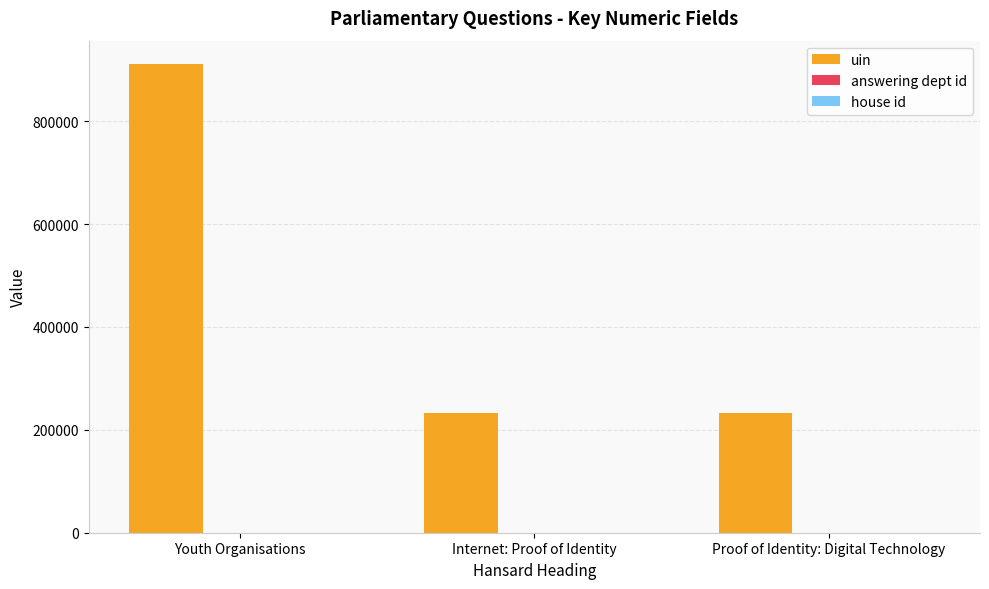

Are the bars grouped side by side (vs. stacked)?

Yes